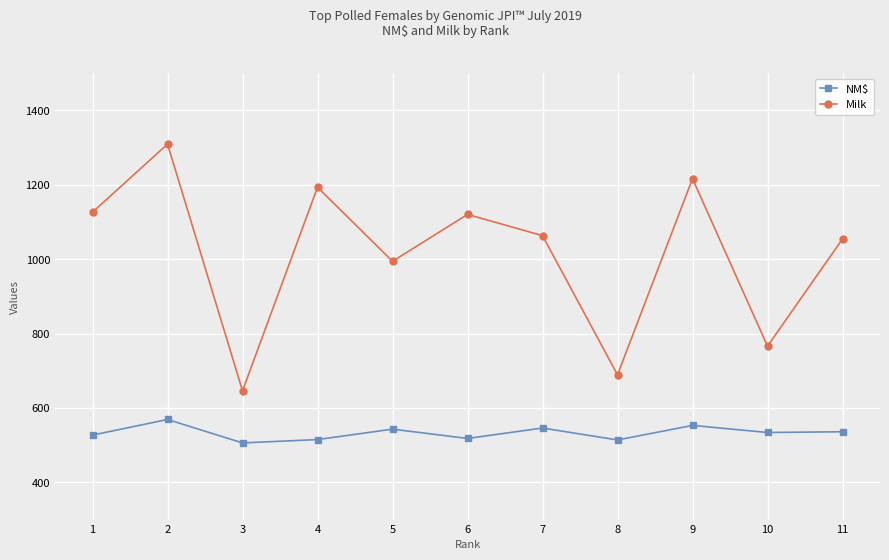

What is the value of the NM$ point at the 3rd from the left?

506